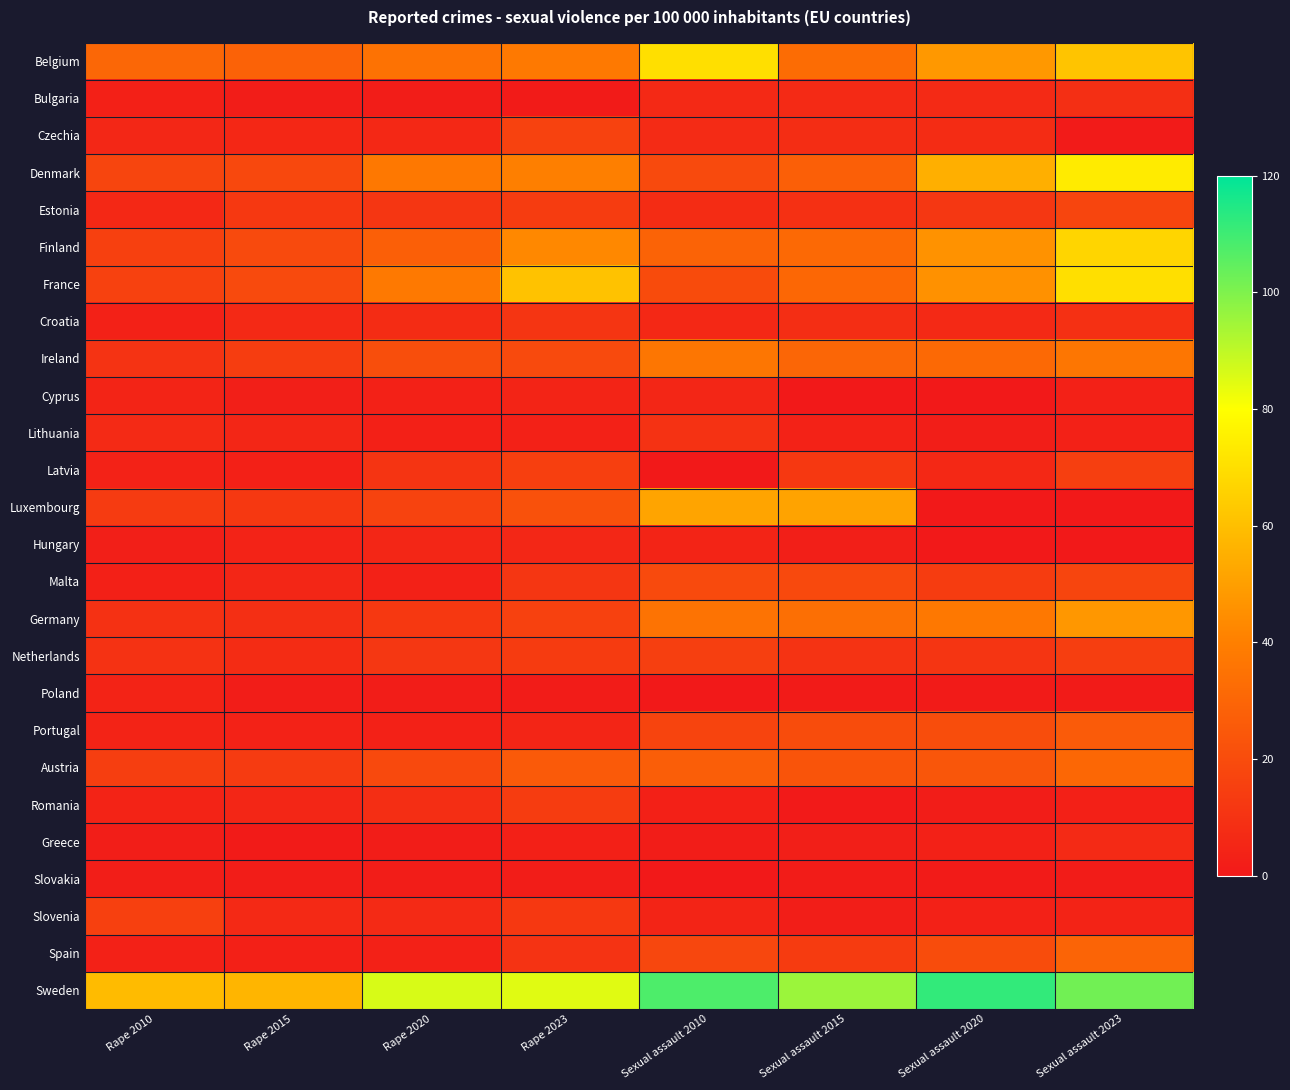

Reading left to right, transcribe all the data shown in this chart.

Belgium: Rape 2010=30.5	Rape 2015=28.8	Rape 2020=34.7	Rape 2023=37.5	Sexual assault 2010=70.2	Sexual assault 2015=32.5	Sexual assault 2020=48.0	Sexual assault 2023=61.4
Bulgaria: Rape 2010=2.8	Rape 2015=1.6	Rape 2020=1.6	Rape 2023=1.2	Sexual assault 2010=6.5	Sexual assault 2015=6.7	Sexual assault 2020=6.6	Sexual assault 2023=8.5
Czechia: Rape 2010=5.6	Rape 2015=5.7	Rape 2020=6.0	Rape 2023=16.1	Sexual assault 2010=7.2	Sexual assault 2015=7.8	Sexual assault 2020=7.4	Sexual assault 2023=0.9
Denmark: Rape 2010=17.2	Rape 2015=18.6	Rape 2020=37.4	Rape 2023=40.0	Sexual assault 2010=19.1	Sexual assault 2015=27.6	Sexual assault 2020=54.9	Sexual assault 2023=74.0
Estonia: Rape 2010=6.1	Rape 2015=12.2	Rape 2020=11.4	Rape 2023=14.0	Sexual assault 2010=7.3	Sexual assault 2015=9.3	Sexual assault 2020=11.9	Sexual assault 2023=17.2
Finland: Rape 2010=15.3	Rape 2015=19.1	Rape 2020=27.5	Rape 2023=42.8	Sexual assault 2010=29.3	Sexual assault 2015=31.6	Sexual assault 2020=46.0	Sexual assault 2023=66.9
France: Rape 2010=15.6	Rape 2015=19.3	Rape 2020=38.0	Rape 2023=61.0	Sexual assault 2010=19.9	Sexual assault 2015=30.8	Sexual assault 2020=45.7	Sexual assault 2023=70.2
Croatia: Rape 2010=3.3	Rape 2015=6.1	Rape 2020=7.4	Rape 2023=11.0	Sexual assault 2010=6.0	Sexual assault 2015=8.2	Sexual assault 2020=6.5	Sexual assault 2023=9.3
Ireland: Rape 2010=10.3	Rape 2015=14.2	Rape 2020=20.9	Rape 2023=19.1	Sexual assault 2010=36.6	Sexual assault 2015=30.0	Sexual assault 2020=31.5	Sexual assault 2023=36.8
Cyprus: Rape 2010=4.4	Rape 2015=2.5	Rape 2020=3.1	Rape 2023=4.3	Sexual assault 2010=5.2	Sexual assault 2015=0.0	Sexual assault 2020=0.2	Sexual assault 2023=3.1
Lithuania: Rape 2010=6.6	Rape 2015=5.3	Rape 2020=2.6	Rape 2023=3.2	Sexual assault 2010=9.7	Sexual assault 2015=3.7	Sexual assault 2020=1.9	Sexual assault 2023=3.1
Latvia: Rape 2010=3.7	Rape 2015=3.0	Rape 2020=10.6	Rape 2023=15.0	Sexual assault 2010=0.0	Sexual assault 2015=12.2	Sexual assault 2020=6.0	Sexual assault 2023=14.9
Luxembourg: Rape 2010=13.2	Rape 2015=12.1	Rape 2020=16.6	Rape 2023=22.1	Sexual assault 2010=51.8	Sexual assault 2015=51.2	Sexual assault 2020=0.0	Sexual assault 2023=0.0
Hungary: Rape 2010=2.5	Rape 2015=3.9	Rape 2020=5.2	Rape 2023=5.6	Sexual assault 2010=4.3	Sexual assault 2015=2.5	Sexual assault 2020=0.0	Sexual assault 2023=0.0
Malta: Rape 2010=2.7	Rape 2015=5.4	Rape 2020=3.3	Rape 2023=11.6	Sexual assault 2010=19.3	Sexual assault 2015=18.9	Sexual assault 2020=14.0	Sexual assault 2023=17.3
Germany: Rape 2010=9.4	Rape 2015=8.7	Rape 2020=12.2	Rape 2023=15.8	Sexual assault 2010=35.3	Sexual assault 2015=33.5	Sexual assault 2020=37.2	Sexual assault 2023=47.6
Netherlands: Rape 2010=9.9	Rape 2015=7.5	Rape 2020=11.9	Rape 2023=13.6	Sexual assault 2010=15.0	Sexual assault 2015=10.1	Sexual assault 2020=11.2	Sexual assault 2023=14.3
Poland: Rape 2010=4.1	Rape 2015=1.7	Rape 2020=1.5	Rape 2023=1.4	Sexual assault 2010=0.0	Sexual assault 2015=1.1	Sexual assault 2020=0.9	Sexual assault 2023=1.1
Portugal: Rape 2010=4.0	Rape 2015=3.6	Rape 2020=3.1	Rape 2023=4.7	Sexual assault 2010=16.9	Sexual assault 2015=19.9	Sexual assault 2020=20.6	Sexual assault 2023=25.9
Austria: Rape 2010=14.6	Rape 2015=13.2	Rape 2020=18.9	Rape 2023=25.6	Sexual assault 2010=27.2	Sexual assault 2015=23.4	Sexual assault 2020=24.0	Sexual assault 2023=30.8
Romania: Rape 2010=4.2	Rape 2015=5.1	Rape 2020=8.2	Rape 2023=14.0	Sexual assault 2010=2.7	Sexual assault 2015=0.4	Sexual assault 2020=1.6	Sexual assault 2023=2.9
Greece: Rape 2010=1.9	Rape 2015=1.1	Rape 2020=1.6	Rape 2023=2.8	Sexual assault 2010=1.7	Sexual assault 2015=2.4	Sexual assault 2020=3.4	Sexual assault 2023=6.6
Slovakia: Rape 2010=2.2	Rape 2015=1.6	Rape 2020=1.7	Rape 2023=1.8	Sexual assault 2010=0.0	Sexual assault 2015=1.4	Sexual assault 2020=1.1	Sexual assault 2023=1.3
Slovenia: Rape 2010=15.3	Rape 2015=6.2	Rape 2020=7.0	Rape 2023=12.2	Sexual assault 2010=4.3	Sexual assault 2015=2.1	Sexual assault 2020=3.3	Sexual assault 2023=4.1
Spain: Rape 2010=3.4	Rape 2015=2.6	Rape 2020=3.4	Rape 2023=10.2	Sexual assault 2010=18.0	Sexual assault 2015=13.5	Sexual assault 2020=20.1	Sexual assault 2023=29.6
Sweden: Rape 2010=58.7	Rape 2015=56.9	Rape 2020=86.0	Rape 2023=84.7	Sexual assault 2010=107.7	Sexual assault 2015=95.6	Sexual assault 2020=112.0	Sexual assault 2023=102.0